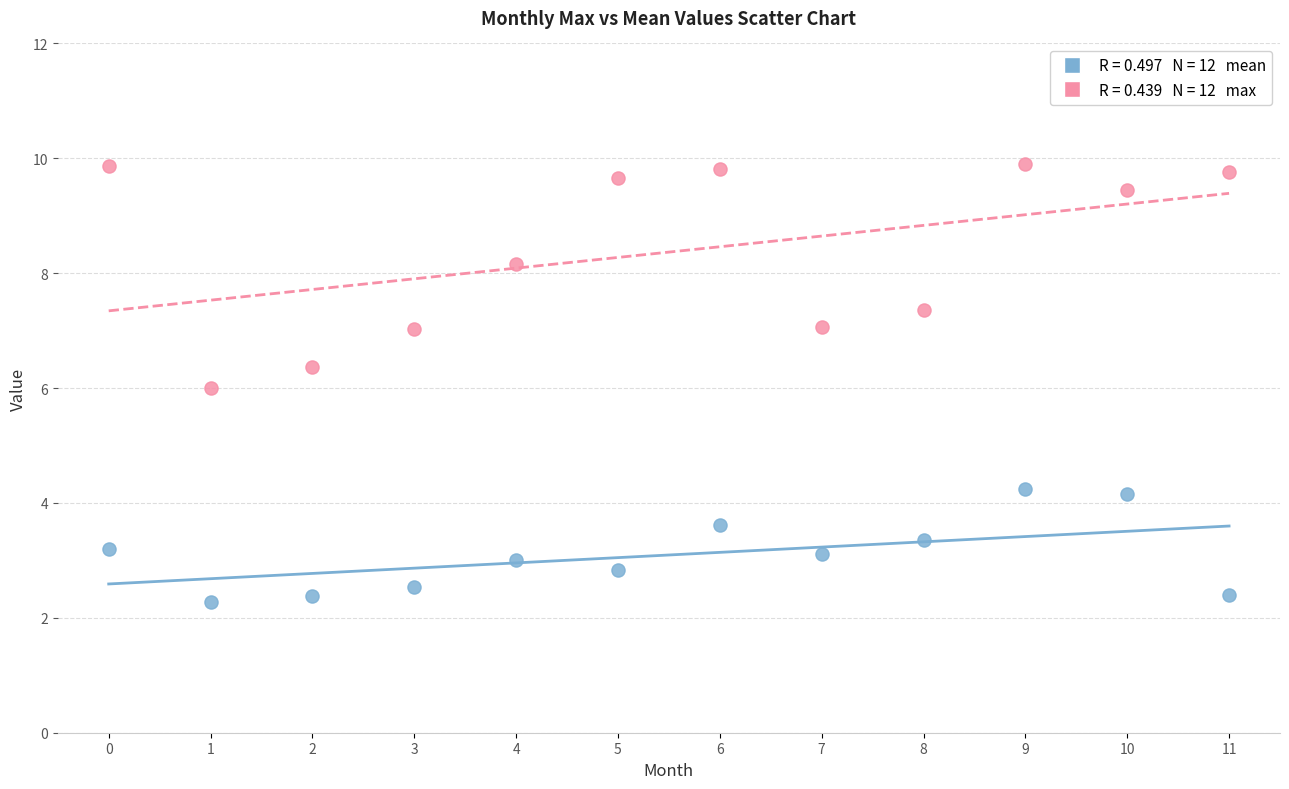

Across all data points, what is the range of Y values (max minus min)?

7.6